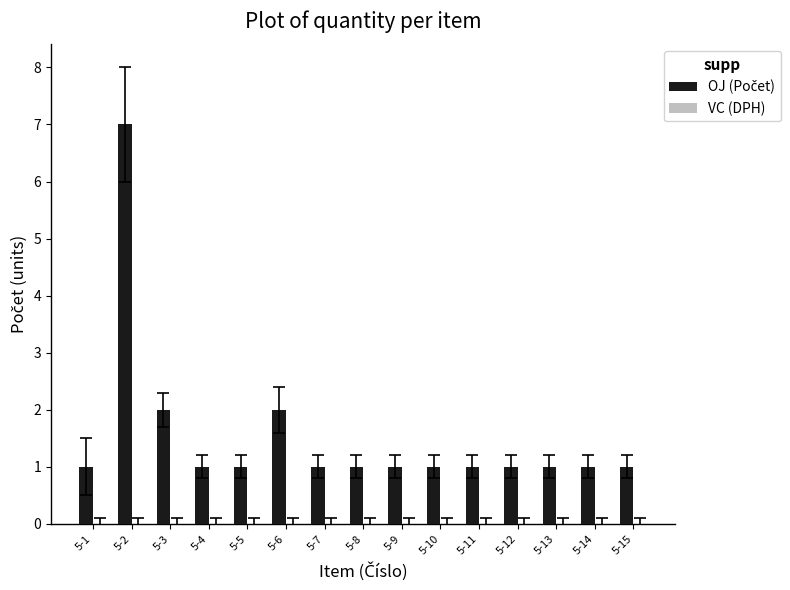

What is the value of the 11th bar from the left?

1